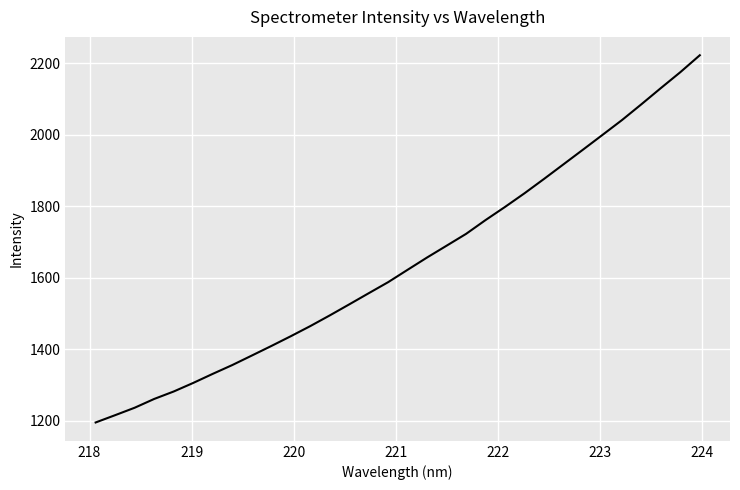

True or false: the data has more than 2 interior local peaks.

False